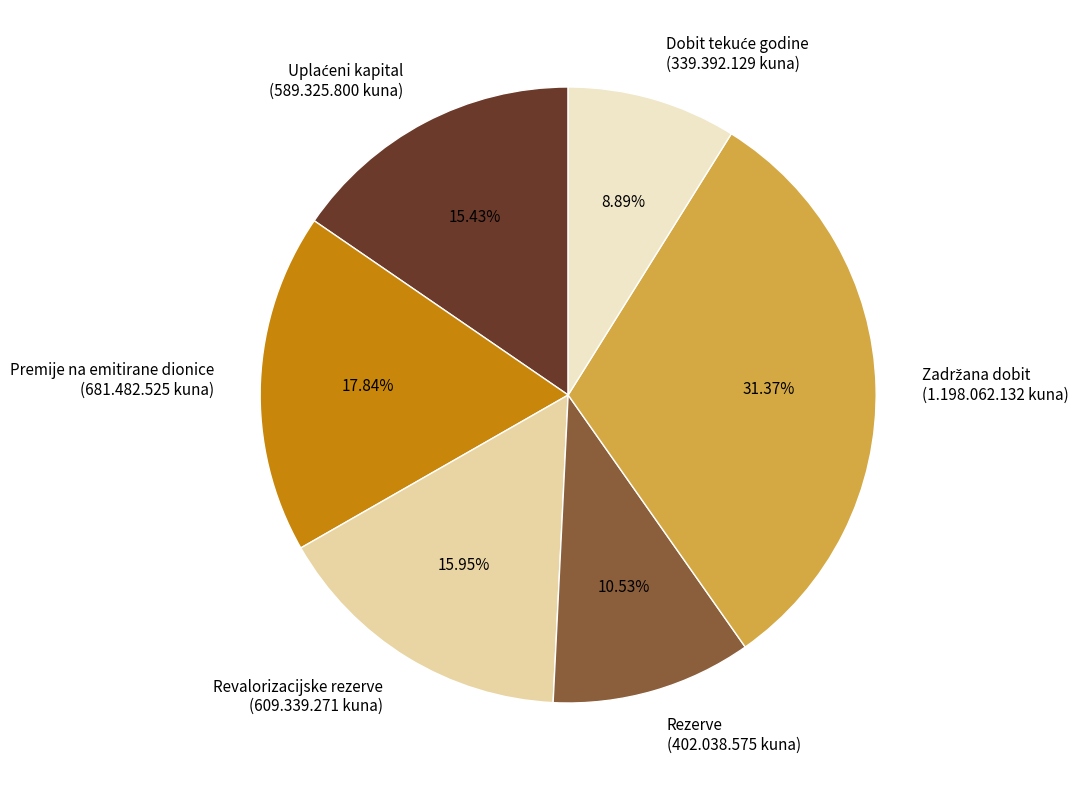

Does Rezerve (402.038.575 kuna) represent more than half of the total?

No